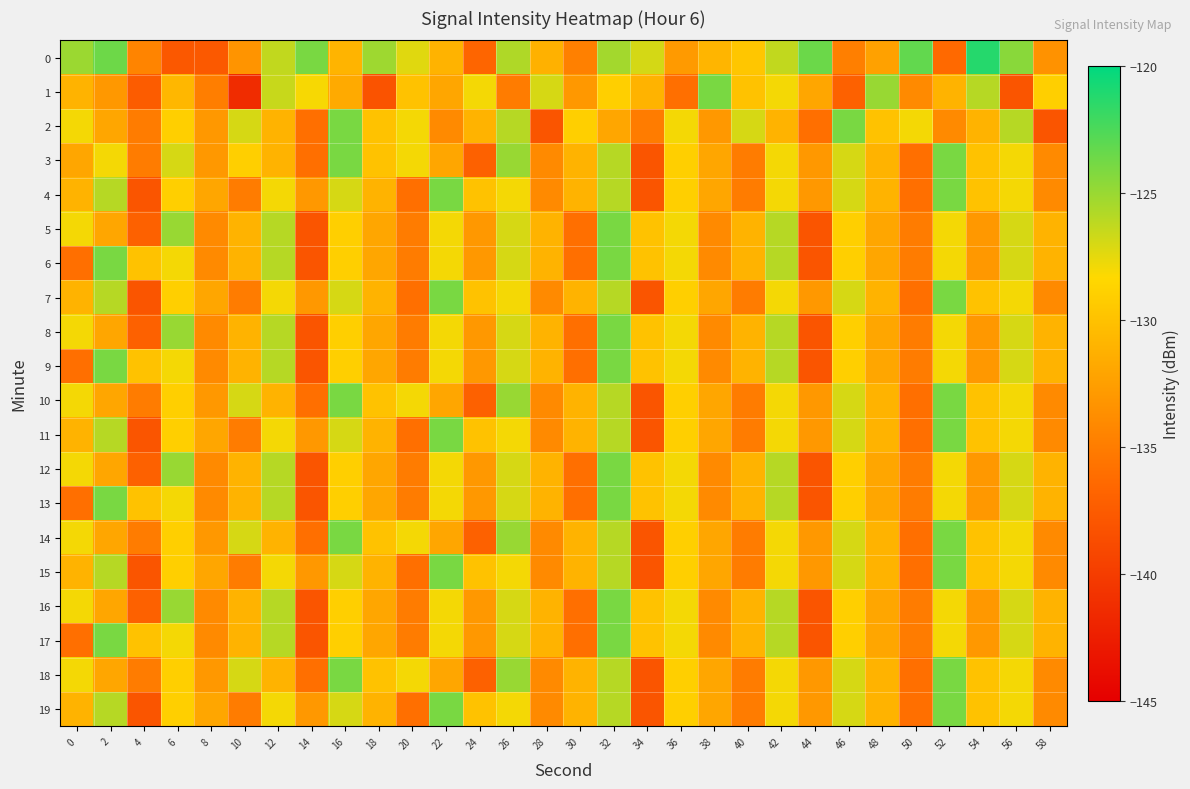

Reading left to right, what are all the values shown in this chart?

0: 0=-125.1	2=-123.6	4=-134.4	6=-137.8	8=-137.7	10=-133.3	12=-126.3	14=-124.0	16=-130.9	18=-125.2	20=-127.3	22=-131.0	24=-136.7	26=-125.8	28=-131.2	30=-134.7	32=-125.4	34=-127.0	36=-132.8	38=-130.9	40=-129.7	42=-126.3	44=-123.6	46=-134.8	48=-132.3	50=-123.3	52=-136.4	54=-121.2	56=-124.5	58=-133.4
1: 0=-131.1	2=-133.0	4=-137.4	6=-130.8	8=-134.9	10=-141.3	12=-126.5	14=-128.1	16=-131.7	18=-138.2	20=-130.0	22=-132.0	24=-128.0	26=-135.0	28=-127.0	30=-133.0	32=-129.0	34=-131.0	36=-136.0	38=-124.0	40=-130.0	42=-128.0	44=-132.0	46=-137.0	48=-125.0	50=-134.0	52=-131.0	54=-126.0	56=-138.0	58=-129.0
2: 0=-128.0	2=-132.0	4=-135.0	6=-129.0	8=-133.0	10=-127.0	12=-131.0	14=-136.0	16=-124.0	18=-130.0	20=-128.0	22=-134.0	24=-131.0	26=-126.0	28=-138.0	30=-129.0	32=-132.0	34=-135.0	36=-128.0	38=-133.0	40=-127.0	42=-131.0	44=-136.0	46=-124.0	48=-130.0	50=-128.0	52=-134.0	54=-131.0	56=-126.0	58=-138.0
3: 0=-132.0	2=-128.0	4=-135.0	6=-127.0	8=-133.0	10=-129.0	12=-131.0	14=-136.0	16=-124.0	18=-130.0	20=-128.0	22=-132.0	24=-137.0	26=-125.0	28=-134.0	30=-131.0	32=-126.0	34=-138.0	36=-129.0	38=-132.0	40=-135.0	42=-128.0	44=-133.0	46=-127.0	48=-131.0	50=-136.0	52=-124.0	54=-130.0	56=-128.0	58=-134.0
4: 0=-131.0	2=-126.0	4=-138.0	6=-129.0	8=-132.0	10=-135.0	12=-128.0	14=-133.0	16=-127.0	18=-131.0	20=-136.0	22=-124.0	24=-130.0	26=-128.0	28=-134.0	30=-131.0	32=-126.0	34=-138.0	36=-129.0	38=-132.0	40=-135.0	42=-128.0	44=-133.0	46=-127.0	48=-131.0	50=-136.0	52=-124.0	54=-130.0	56=-128.0	58=-134.0
5: 0=-128.0	2=-132.0	4=-137.0	6=-125.0	8=-134.0	10=-131.0	12=-126.0	14=-138.0	16=-129.0	18=-132.0	20=-135.0	22=-128.0	24=-133.0	26=-127.0	28=-131.0	30=-136.0	32=-124.0	34=-130.0	36=-128.0	38=-134.0	40=-131.0	42=-126.0	44=-138.0	46=-129.0	48=-132.0	50=-135.0	52=-128.0	54=-133.0	56=-127.0	58=-131.0
6: 0=-136.0	2=-124.0	4=-130.0	6=-128.0	8=-134.0	10=-131.0	12=-126.0	14=-138.0	16=-129.0	18=-132.0	20=-135.0	22=-128.0	24=-133.0	26=-127.0	28=-131.0	30=-136.0	32=-124.0	34=-130.0	36=-128.0	38=-134.0	40=-131.0	42=-126.0	44=-138.0	46=-129.0	48=-132.0	50=-135.0	52=-128.0	54=-133.0	56=-127.0	58=-131.0
7: 0=-131.0	2=-126.0	4=-138.0	6=-129.0	8=-132.0	10=-135.0	12=-128.0	14=-133.0	16=-127.0	18=-131.0	20=-136.0	22=-124.0	24=-130.0	26=-128.0	28=-134.0	30=-131.0	32=-126.0	34=-138.0	36=-129.0	38=-132.0	40=-135.0	42=-128.0	44=-133.0	46=-127.0	48=-131.0	50=-136.0	52=-124.0	54=-130.0	56=-128.0	58=-134.0
8: 0=-128.0	2=-132.0	4=-137.0	6=-125.0	8=-134.0	10=-131.0	12=-126.0	14=-138.0	16=-129.0	18=-132.0	20=-135.0	22=-128.0	24=-133.0	26=-127.0	28=-131.0	30=-136.0	32=-124.0	34=-130.0	36=-128.0	38=-134.0	40=-131.0	42=-126.0	44=-138.0	46=-129.0	48=-132.0	50=-135.0	52=-128.0	54=-133.0	56=-127.0	58=-131.0
9: 0=-136.0	2=-124.0	4=-130.0	6=-128.0	8=-134.0	10=-131.0	12=-126.0	14=-138.0	16=-129.0	18=-132.0	20=-135.0	22=-128.0	24=-133.0	26=-127.0	28=-131.0	30=-136.0	32=-124.0	34=-130.0	36=-128.0	38=-134.0	40=-131.0	42=-126.0	44=-138.0	46=-129.0	48=-132.0	50=-135.0	52=-128.0	54=-133.0	56=-127.0	58=-131.0
10: 0=-128.0	2=-132.0	4=-135.0	6=-129.0	8=-133.0	10=-127.0	12=-131.0	14=-136.0	16=-124.0	18=-130.0	20=-128.0	22=-132.0	24=-137.0	26=-125.0	28=-134.0	30=-131.0	32=-126.0	34=-138.0	36=-129.0	38=-132.0	40=-135.0	42=-128.0	44=-133.0	46=-127.0	48=-131.0	50=-136.0	52=-124.0	54=-130.0	56=-128.0	58=-134.0
11: 0=-131.0	2=-126.0	4=-138.0	6=-129.0	8=-132.0	10=-135.0	12=-128.0	14=-133.0	16=-127.0	18=-131.0	20=-136.0	22=-124.0	24=-130.0	26=-128.0	28=-134.0	30=-131.0	32=-126.0	34=-138.0	36=-129.0	38=-132.0	40=-135.0	42=-128.0	44=-133.0	46=-127.0	48=-131.0	50=-136.0	52=-124.0	54=-130.0	56=-128.0	58=-134.0
12: 0=-128.0	2=-132.0	4=-137.0	6=-125.0	8=-134.0	10=-131.0	12=-126.0	14=-138.0	16=-129.0	18=-132.0	20=-135.0	22=-128.0	24=-133.0	26=-127.0	28=-131.0	30=-136.0	32=-124.0	34=-130.0	36=-128.0	38=-134.0	40=-131.0	42=-126.0	44=-138.0	46=-129.0	48=-132.0	50=-135.0	52=-128.0	54=-133.0	56=-127.0	58=-131.0
13: 0=-136.0	2=-124.0	4=-130.0	6=-128.0	8=-134.0	10=-131.0	12=-126.0	14=-138.0	16=-129.0	18=-132.0	20=-135.0	22=-128.0	24=-133.0	26=-127.0	28=-131.0	30=-136.0	32=-124.0	34=-130.0	36=-128.0	38=-134.0	40=-131.0	42=-126.0	44=-138.0	46=-129.0	48=-132.0	50=-135.0	52=-128.0	54=-133.0	56=-127.0	58=-131.0
14: 0=-128.0	2=-132.0	4=-135.0	6=-129.0	8=-133.0	10=-127.0	12=-131.0	14=-136.0	16=-124.0	18=-130.0	20=-128.0	22=-132.0	24=-137.0	26=-125.0	28=-134.0	30=-131.0	32=-126.0	34=-138.0	36=-129.0	38=-132.0	40=-135.0	42=-128.0	44=-133.0	46=-127.0	48=-131.0	50=-136.0	52=-124.0	54=-130.0	56=-128.0	58=-134.0
15: 0=-131.0	2=-126.0	4=-138.0	6=-129.0	8=-132.0	10=-135.0	12=-128.0	14=-133.0	16=-127.0	18=-131.0	20=-136.0	22=-124.0	24=-130.0	26=-128.0	28=-134.0	30=-131.0	32=-126.0	34=-138.0	36=-129.0	38=-132.0	40=-135.0	42=-128.0	44=-133.0	46=-127.0	48=-131.0	50=-136.0	52=-124.0	54=-130.0	56=-128.0	58=-134.0
16: 0=-128.0	2=-132.0	4=-137.0	6=-125.0	8=-134.0	10=-131.0	12=-126.0	14=-138.0	16=-129.0	18=-132.0	20=-135.0	22=-128.0	24=-133.0	26=-127.0	28=-131.0	30=-136.0	32=-124.0	34=-130.0	36=-128.0	38=-134.0	40=-131.0	42=-126.0	44=-138.0	46=-129.0	48=-132.0	50=-135.0	52=-128.0	54=-133.0	56=-127.0	58=-131.0
17: 0=-136.0	2=-124.0	4=-130.0	6=-128.0	8=-134.0	10=-131.0	12=-126.0	14=-138.0	16=-129.0	18=-132.0	20=-135.0	22=-128.0	24=-133.0	26=-127.0	28=-131.0	30=-136.0	32=-124.0	34=-130.0	36=-128.0	38=-134.0	40=-131.0	42=-126.0	44=-138.0	46=-129.0	48=-132.0	50=-135.0	52=-128.0	54=-133.0	56=-127.0	58=-131.0
18: 0=-128.0	2=-132.0	4=-135.0	6=-129.0	8=-133.0	10=-127.0	12=-131.0	14=-136.0	16=-124.0	18=-130.0	20=-128.0	22=-132.0	24=-137.0	26=-125.0	28=-134.0	30=-131.0	32=-126.0	34=-138.0	36=-129.0	38=-132.0	40=-135.0	42=-128.0	44=-133.0	46=-127.0	48=-131.0	50=-136.0	52=-124.0	54=-130.0	56=-128.0	58=-134.0
19: 0=-131.0	2=-126.0	4=-138.0	6=-129.0	8=-132.0	10=-135.0	12=-128.0	14=-133.0	16=-127.0	18=-131.0	20=-136.0	22=-124.0	24=-130.0	26=-128.0	28=-134.0	30=-131.0	32=-126.0	34=-138.0	36=-129.0	38=-132.0	40=-135.0	42=-128.0	44=-133.0	46=-127.0	48=-131.0	50=-136.0	52=-124.0	54=-130.0	56=-128.0	58=-134.0